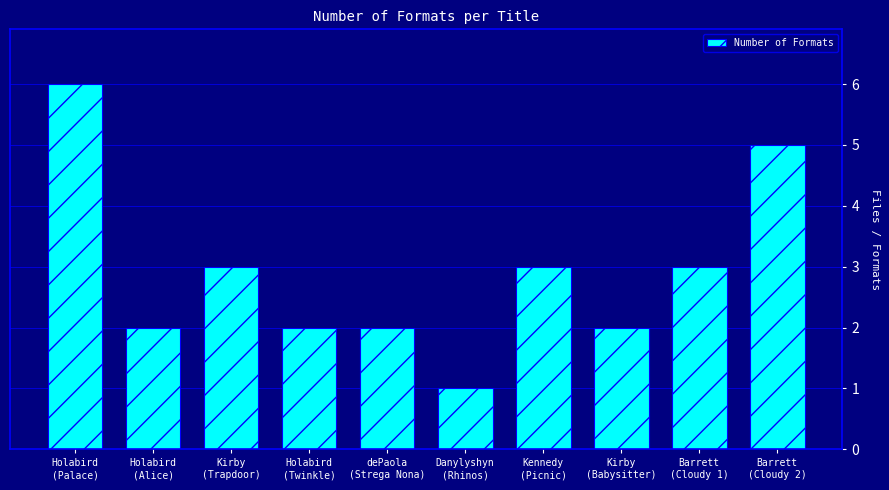

What is the change in value from Holabird
(Twinkle) to Barrett
(Cloudy 1)?

+1